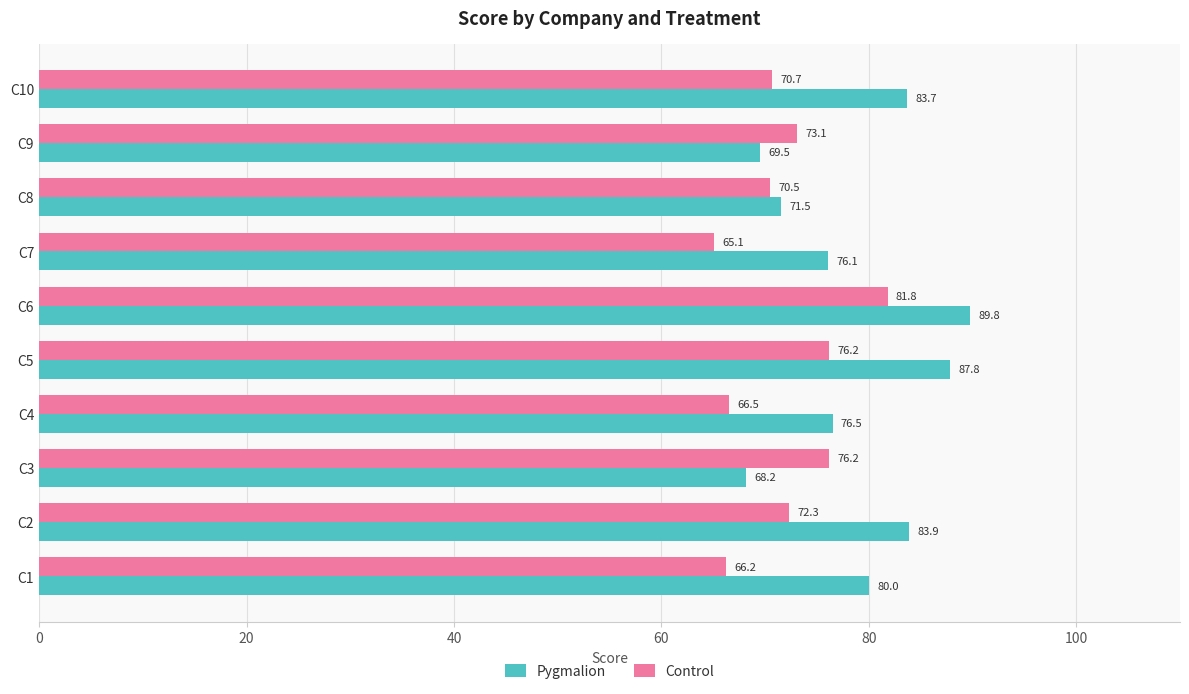

Is it true that Control equals 72.3 at C2?

True